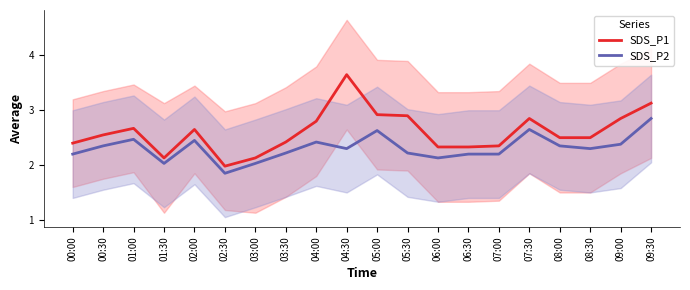

True or false: SDS_P2 and SDS_P1 cross at least once.

False